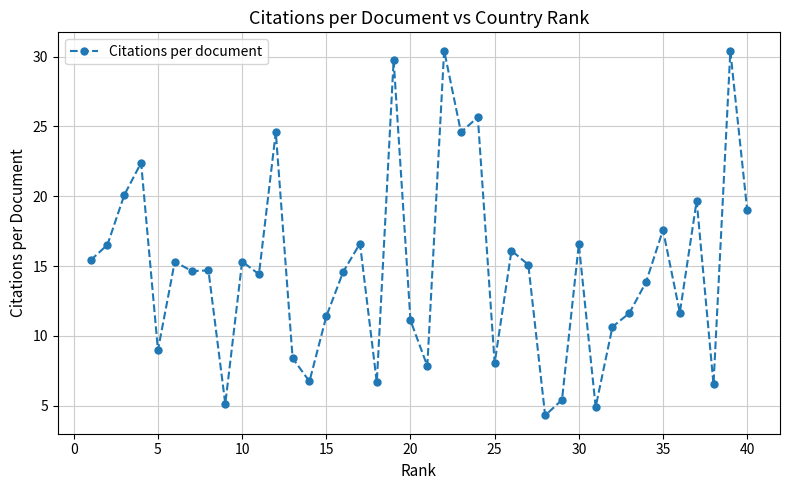

How many values exceed 14?

23